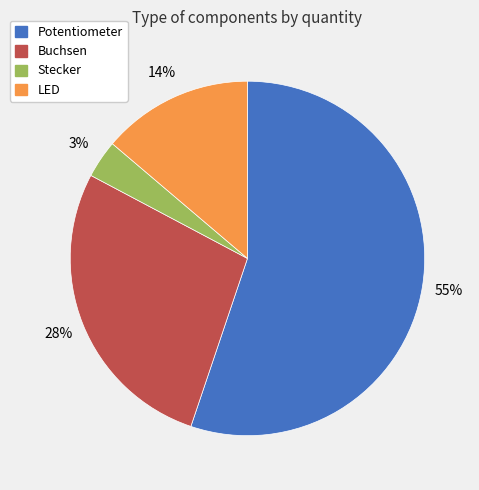

Which category has the biggest portion of the pie?

Potentiometer